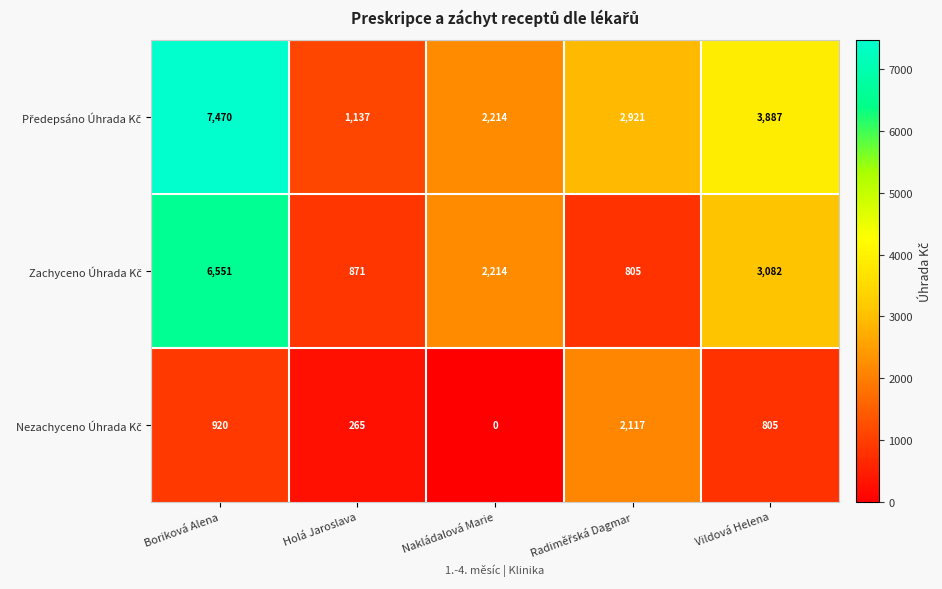

How many series are shown in this chart?

3